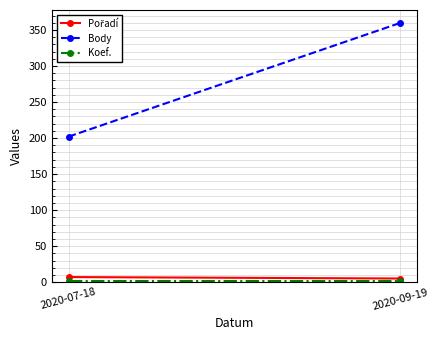

Between 2020-09-19 and 2020-07-18, which is larger?

2020-07-18